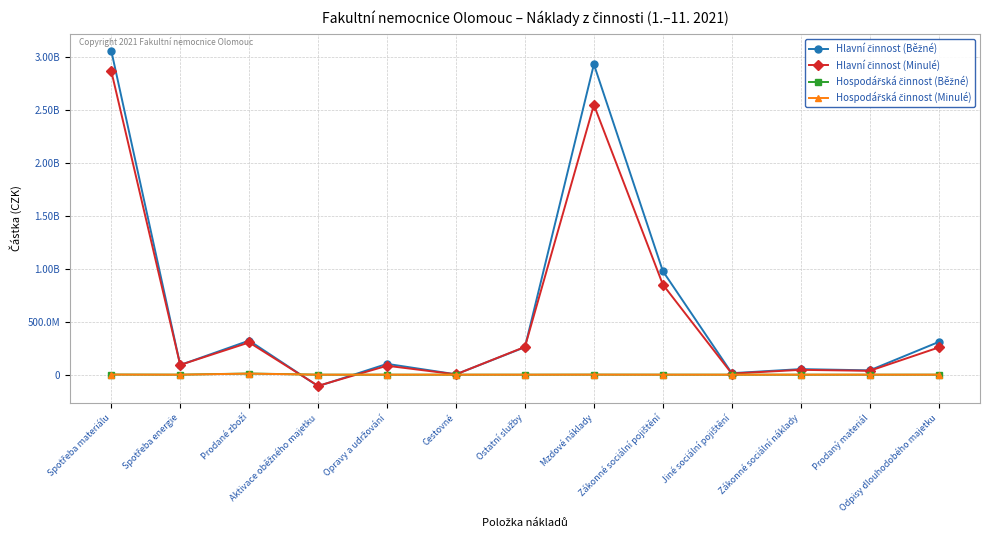

Which category has the lowest value in the Hospodářská činnost (Minulé) series?

Aktivace oběžného majetku